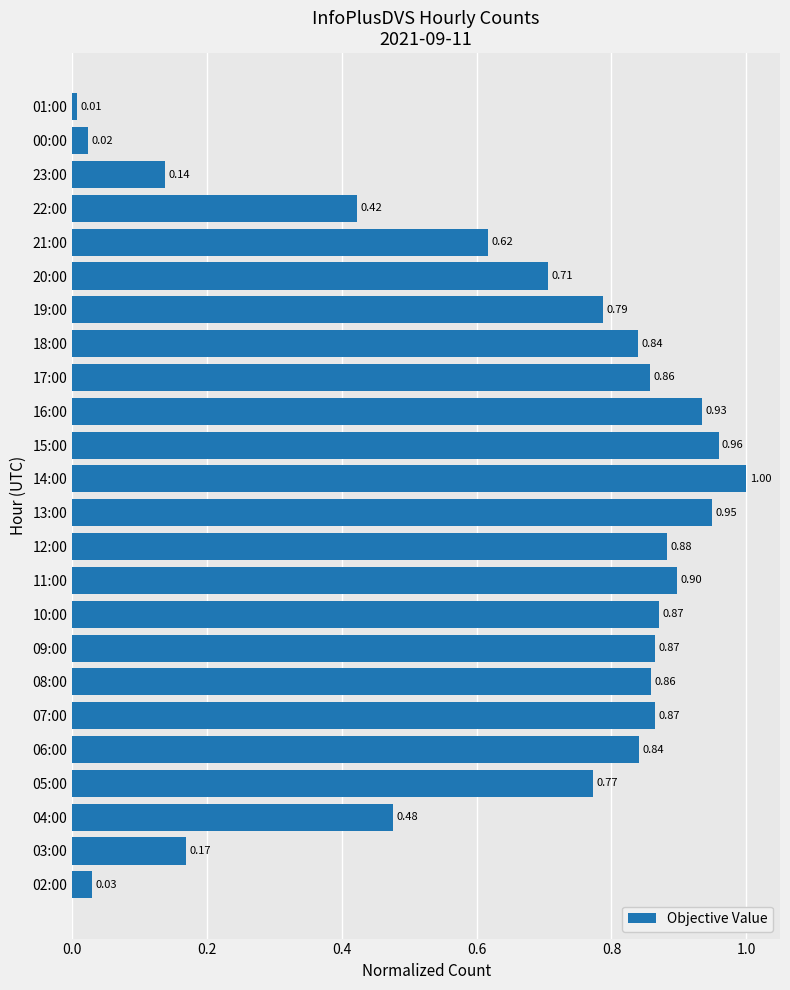

What is the sum of the values at 01:00 and 07:00?

0.9